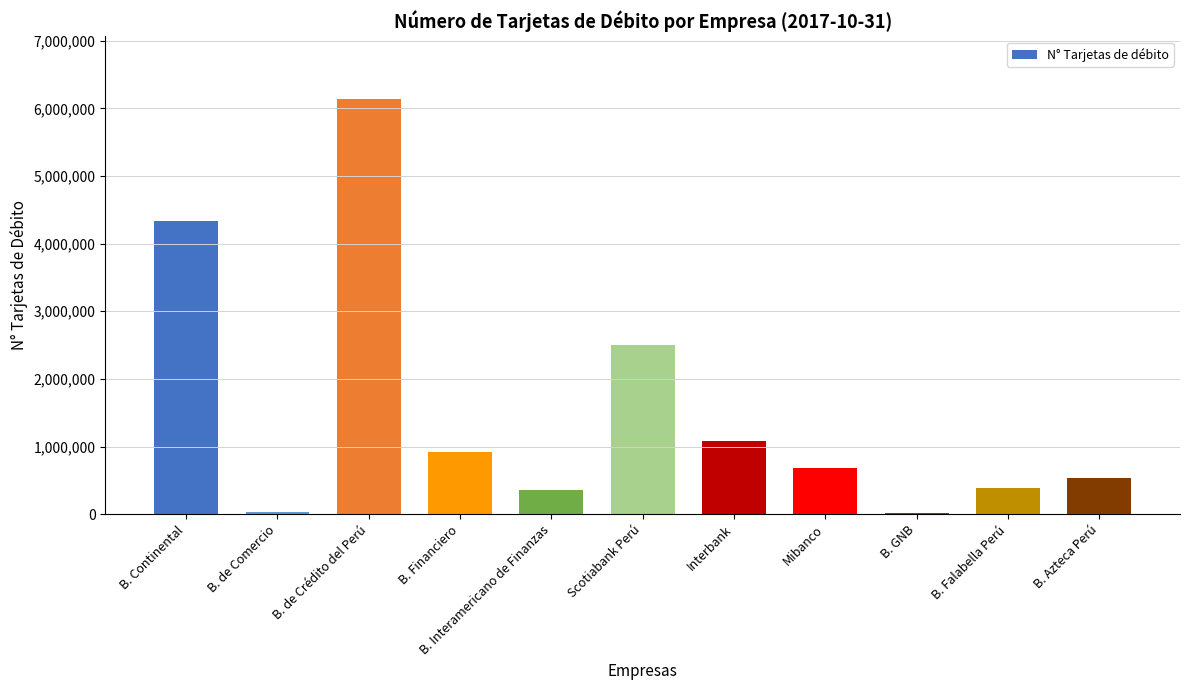

Are the bars grouped side by side (vs. stacked)?

No